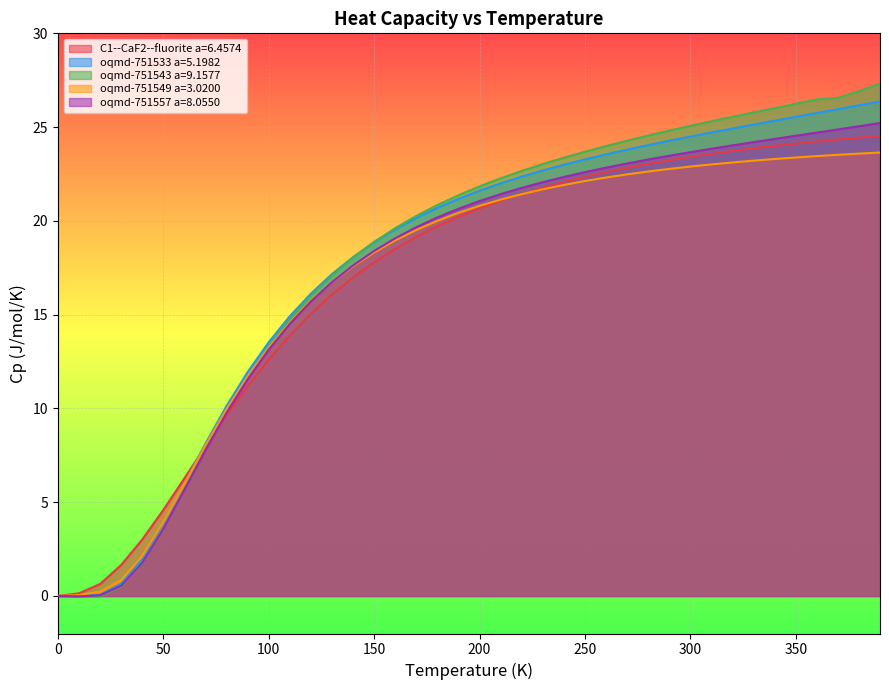

Is the value of oqmd-751543 a=9.1577 at 200 greater than the value of oqmd-751533 a=5.1982 at 100?

Yes